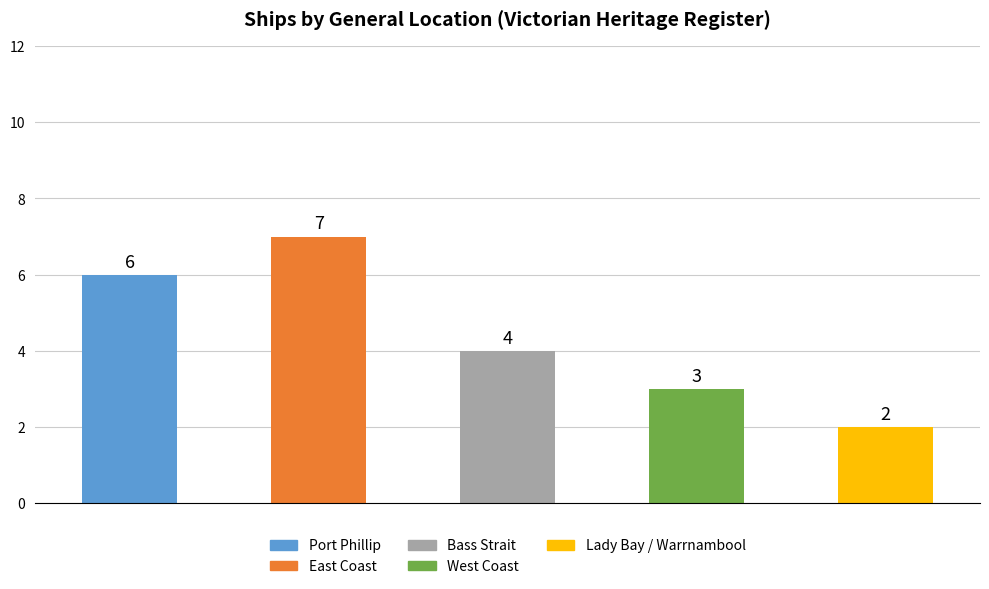

What is the sum of all values?

22